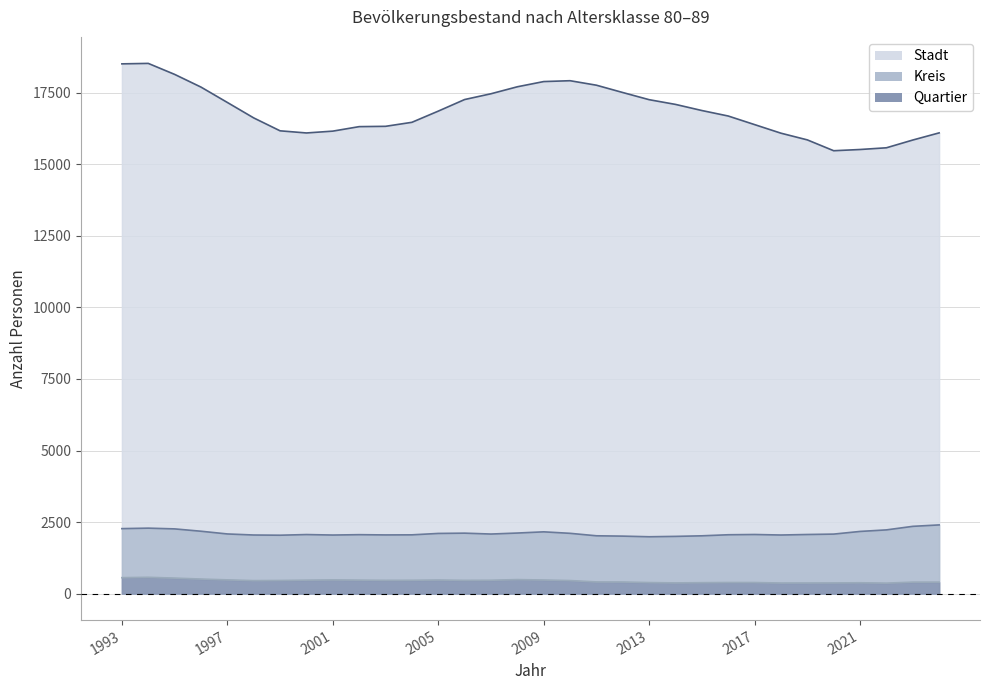

How many interior local peaks does the Stadt series have?

2